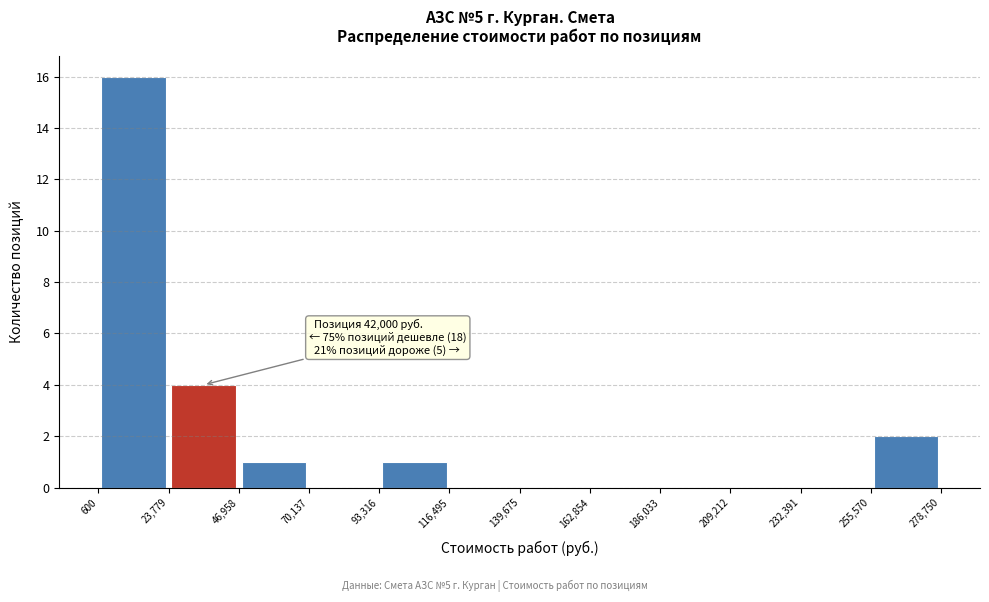

Over which range of the x-axis is the bar tallest?

600 to 23,779